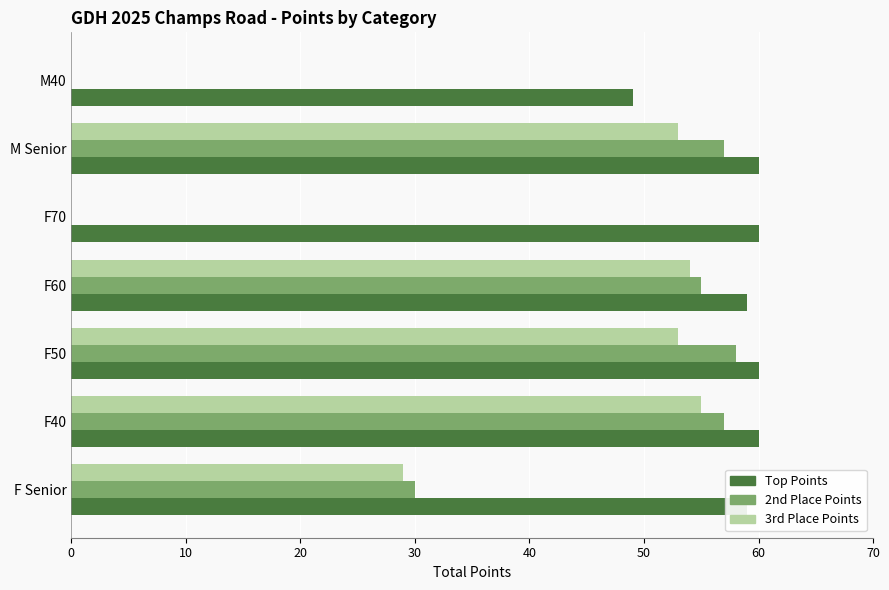

What is the maximum value shown in the chart?

60